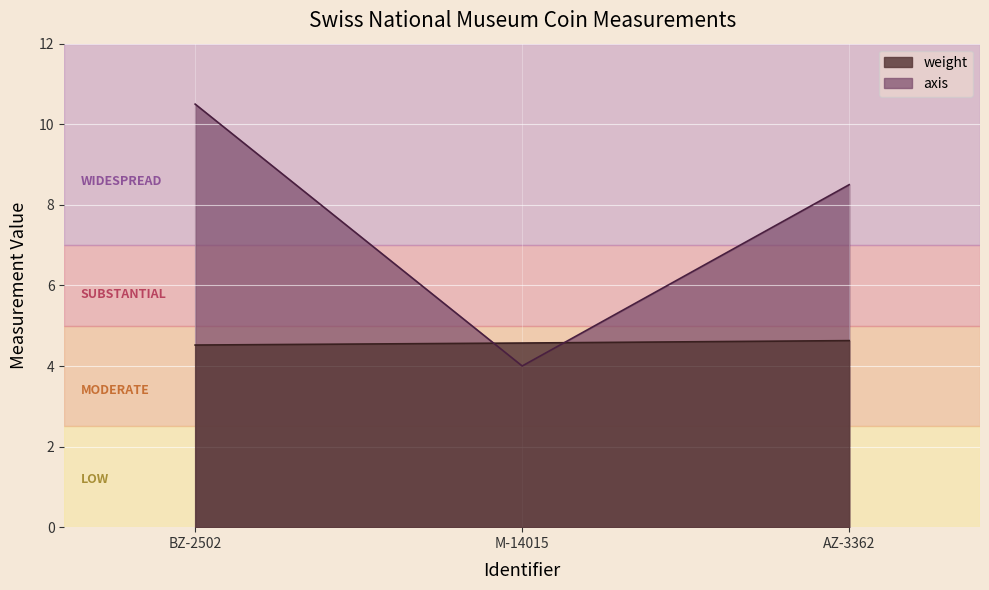

Which series has the largest total across all categories?

axis